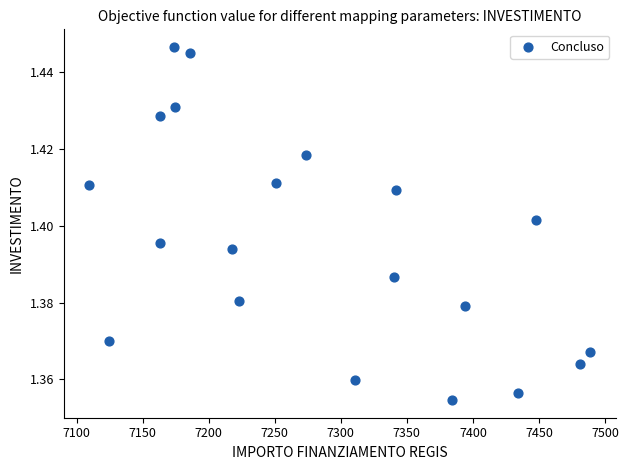

What is the range of X values (max minus min)?

379.7